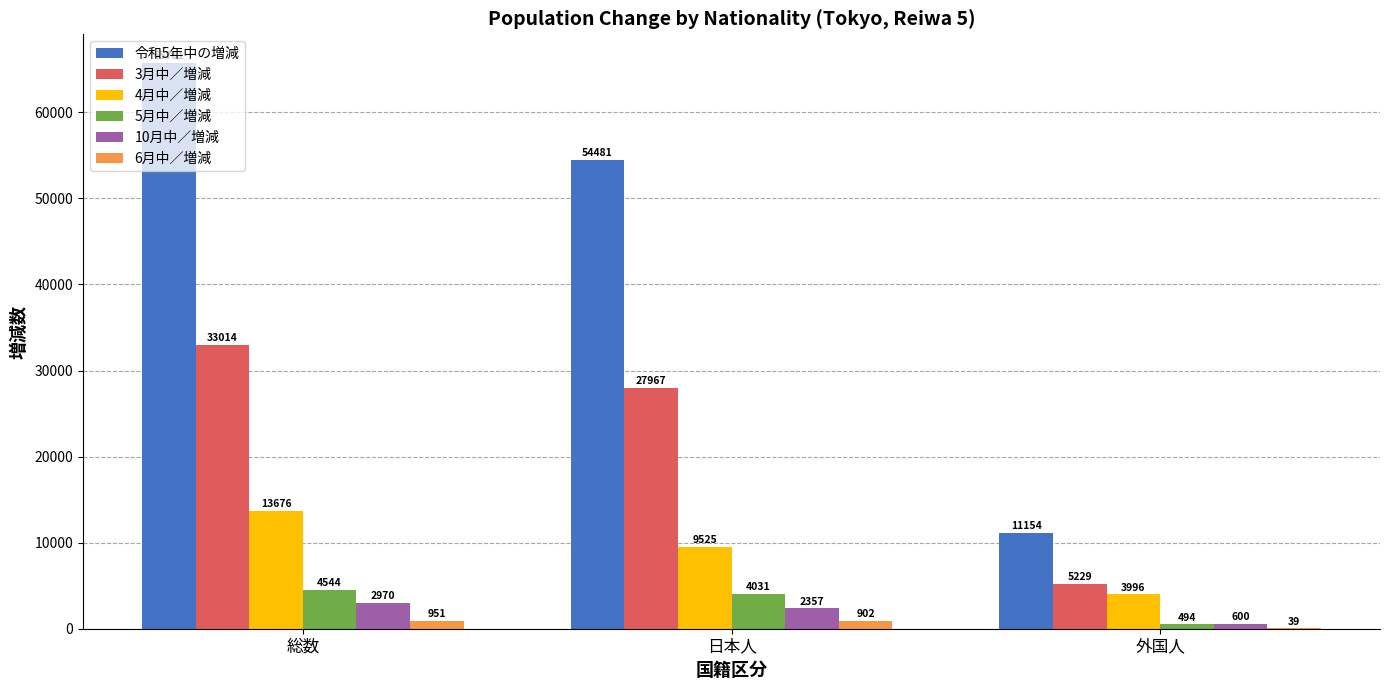

Where does the 3月中／増減 series first go above 27967?

総数